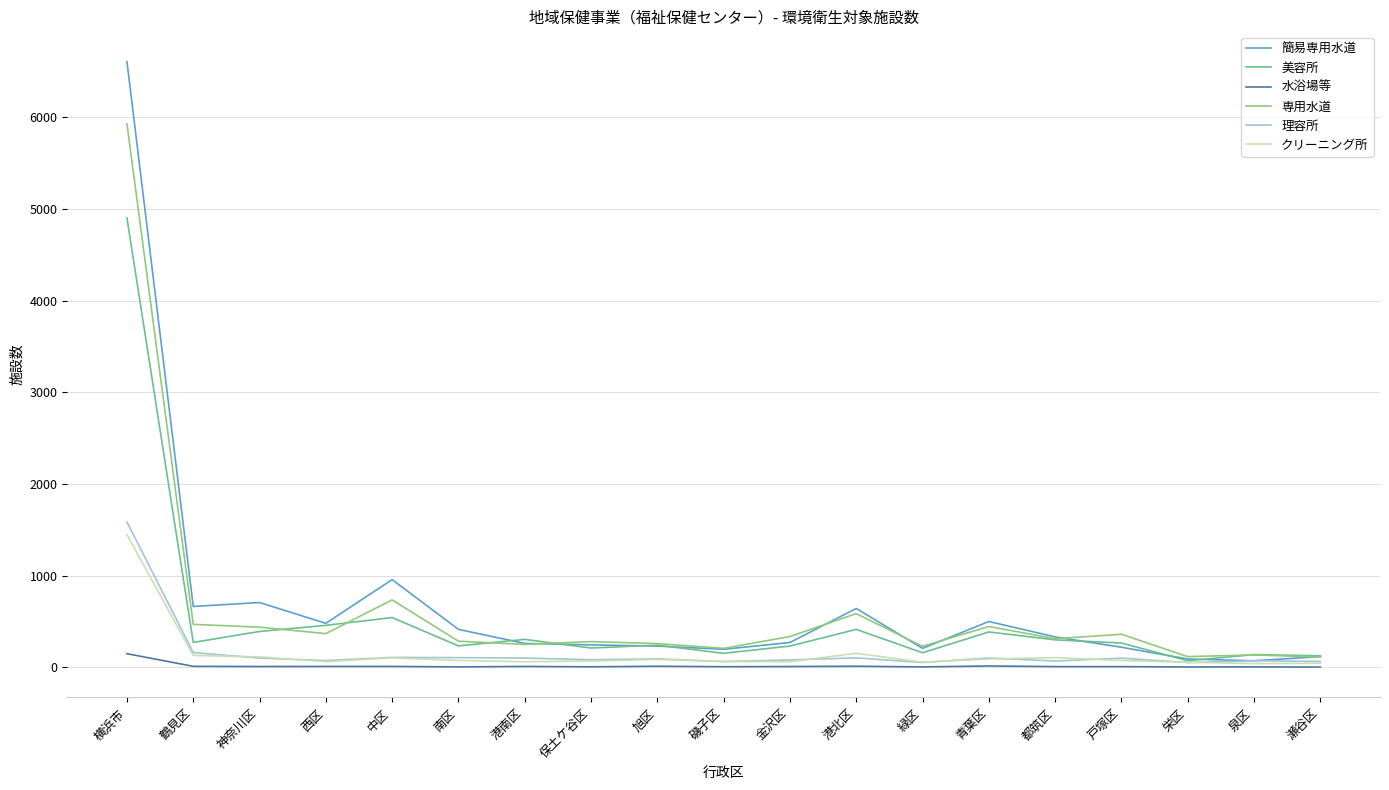

The 美容所 series shows 305 at 港南区. True or false?

True